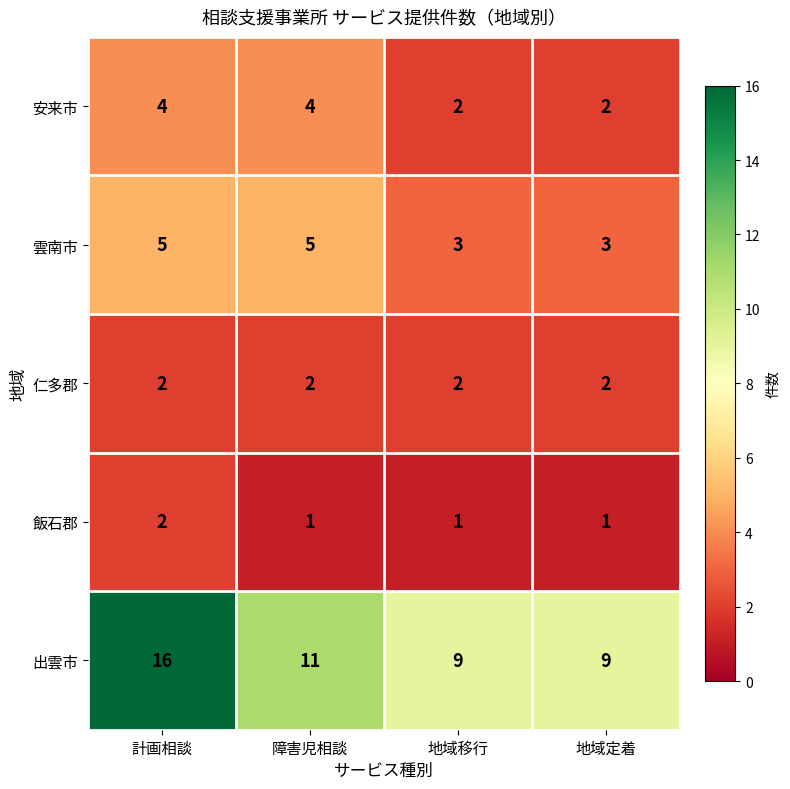

The 出雲市 series shows 20 at 障害児相談. True or false?

False